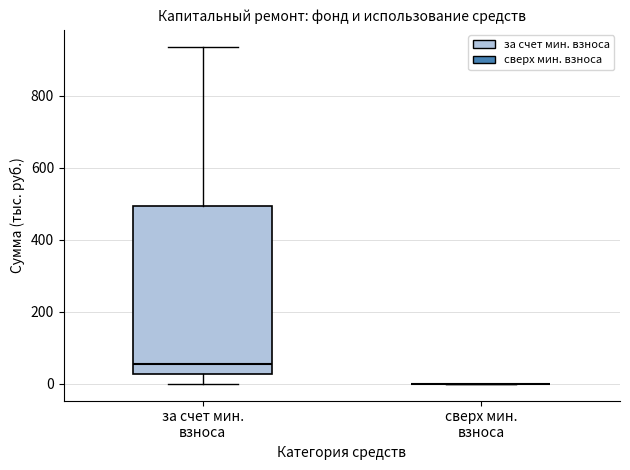

Reading left to right, transcribe this box plot: for each box, give where its median line is, the range the box spans, and where its two whiskers end, as read against the y-axis. The values are not printed on the chart, so give them approximately, as read against the axis.

за счет мин. взноса: median 60, box 20 to 500, whiskers 0 to 940
сверх мин. взноса: box collapsed to a line at 0, whiskers 0 to 0